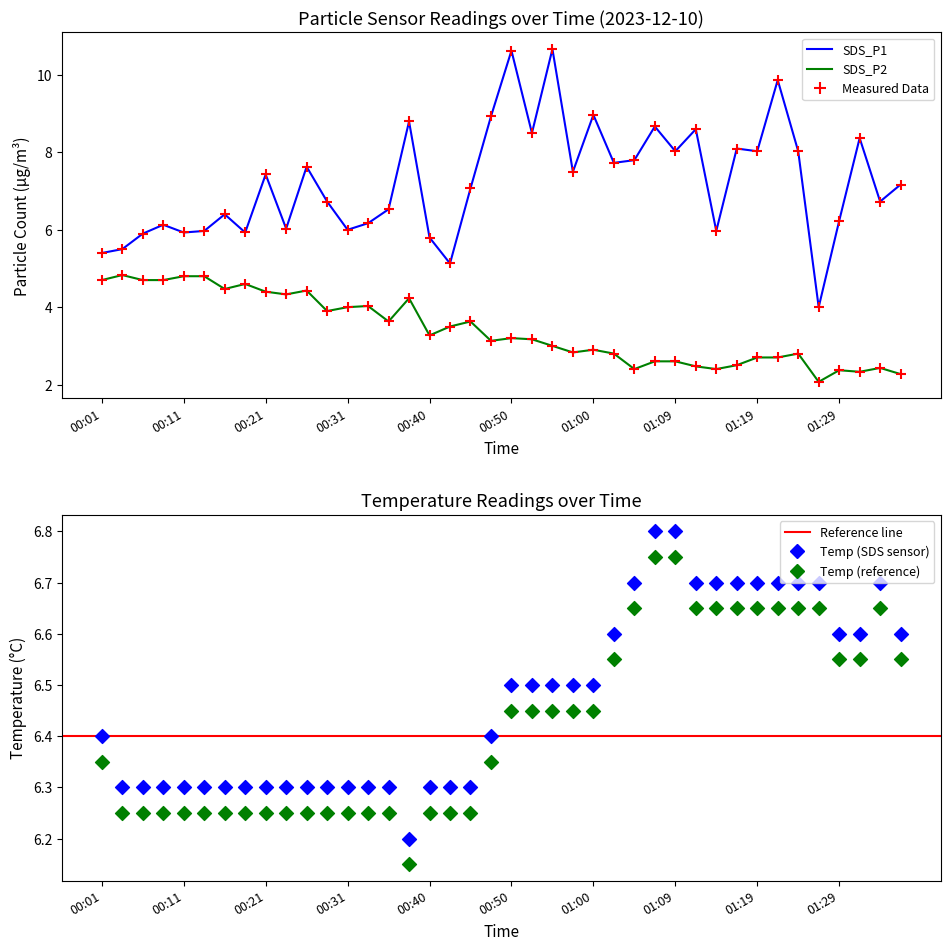

Which series has the largest Y range (max minus min)?

SDS_P1